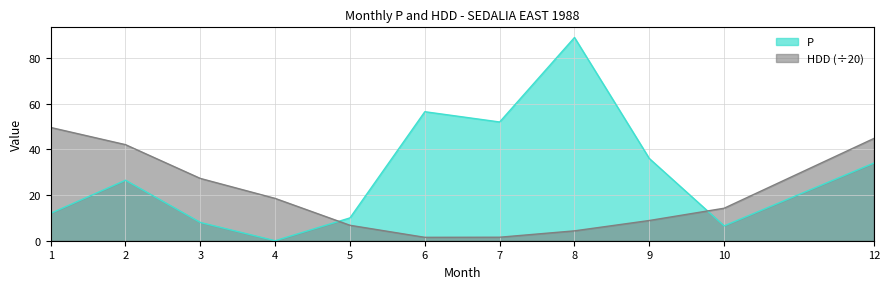

At which category does P reach its first local peak?

2